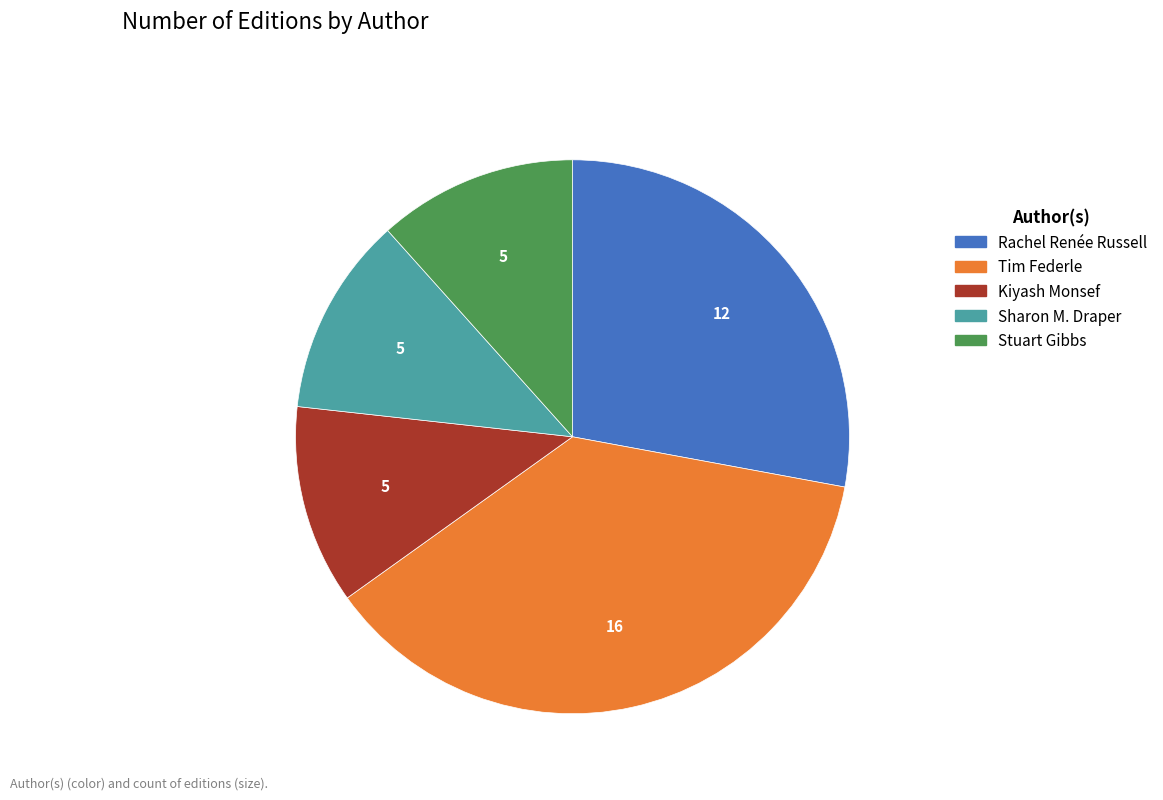

Is there any slice that represents more than half of the pie?

No